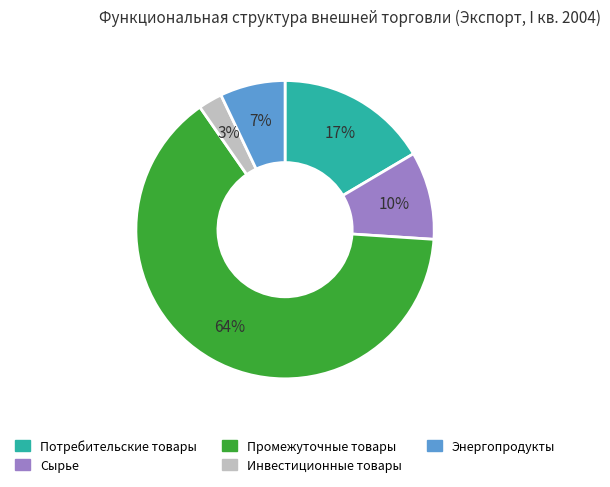

Combined, do Промежуточные товары and Энергопродукты account for over 50%?

Yes